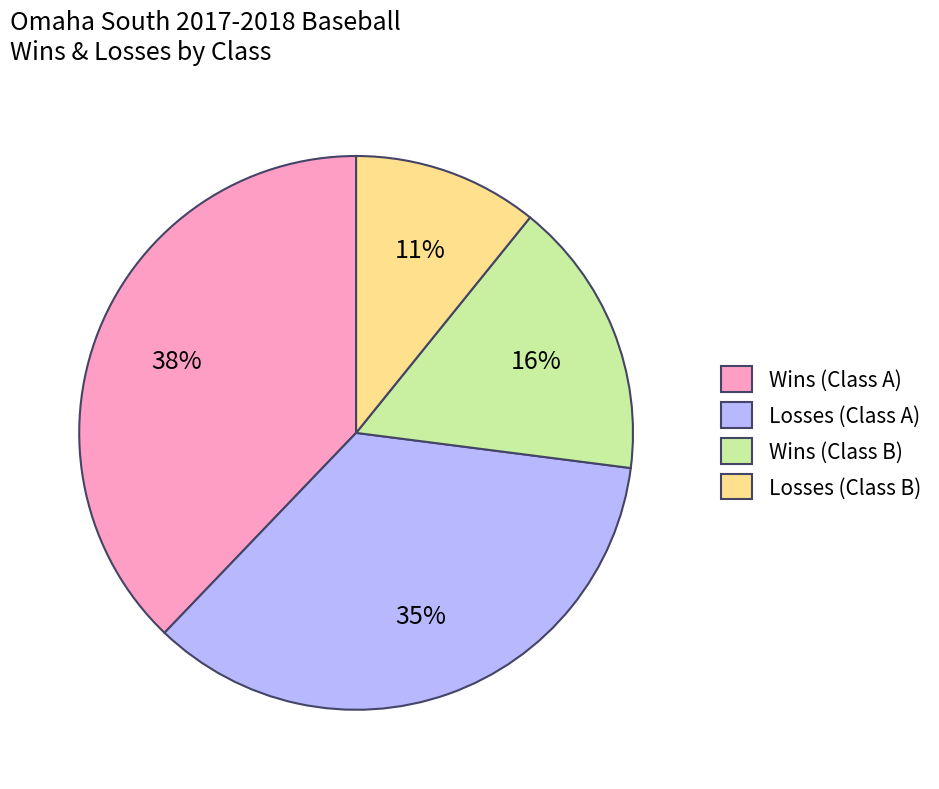

How many segments does this pie chart have?

4